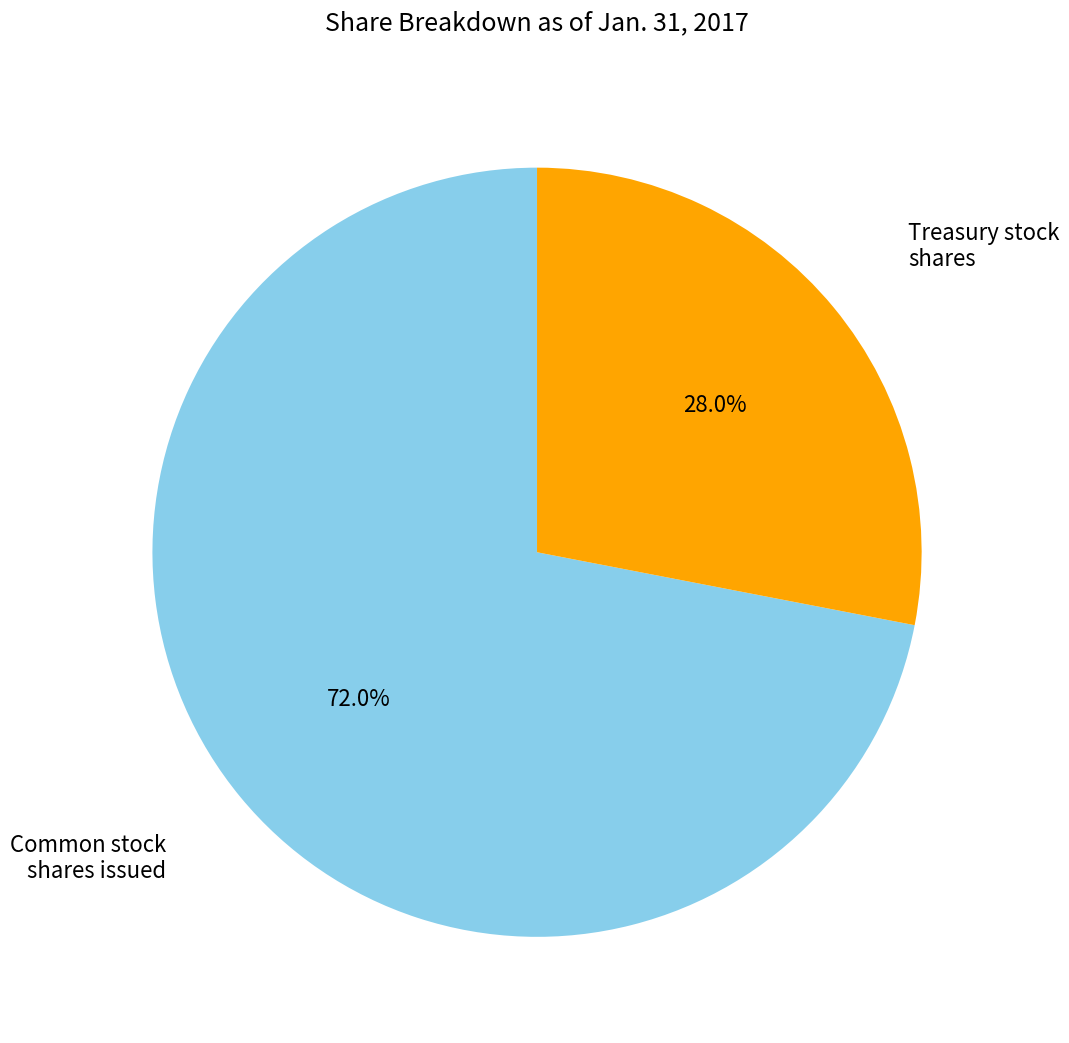

Is there a majority slice in this chart?

Yes